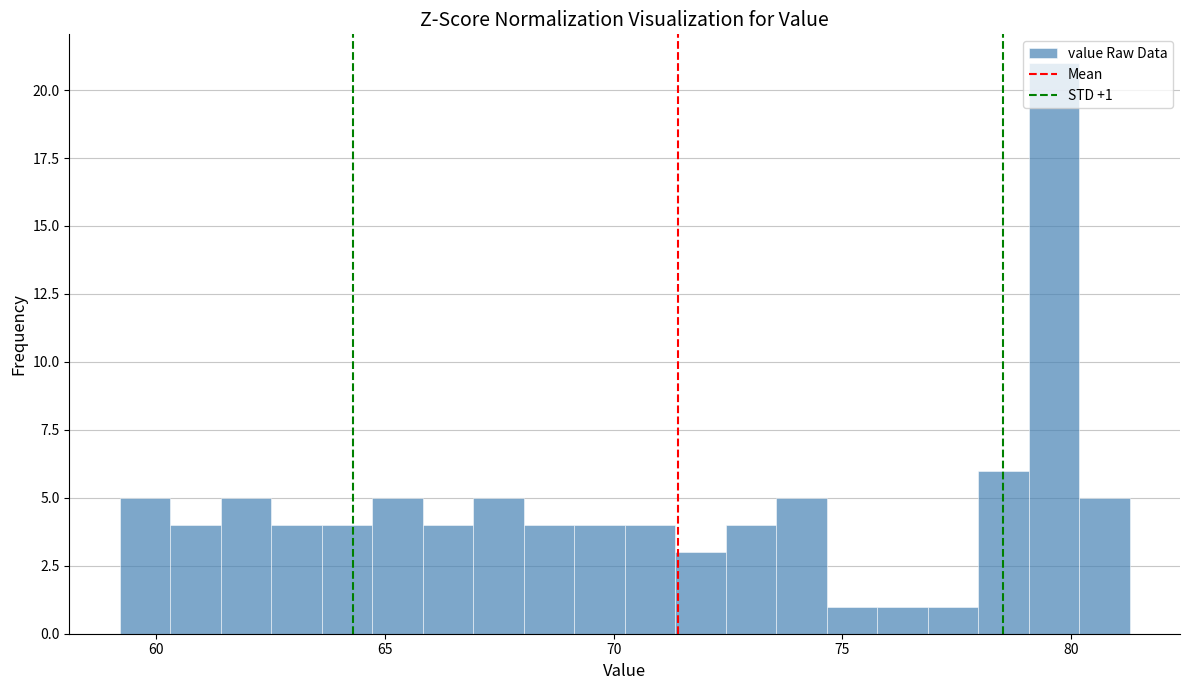

Read against the x-axis, roughly where is the centre of the tallest bar?

79.5